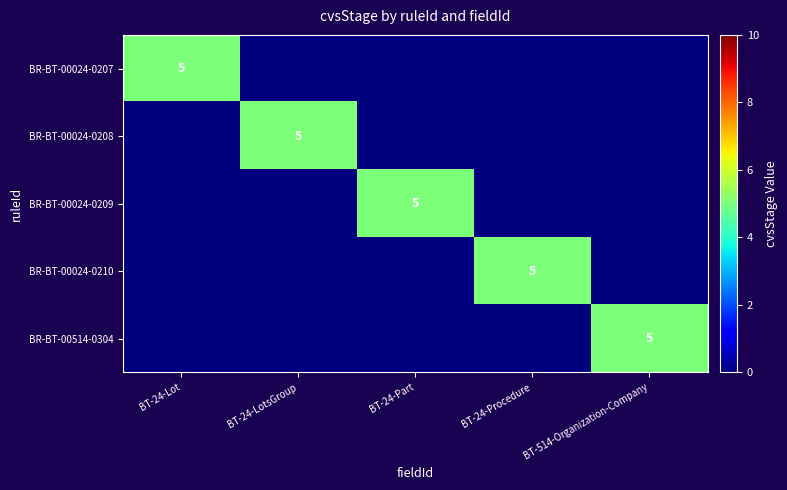

What is the difference between the highest and lowest values at BT-24-LotsGroup?

5